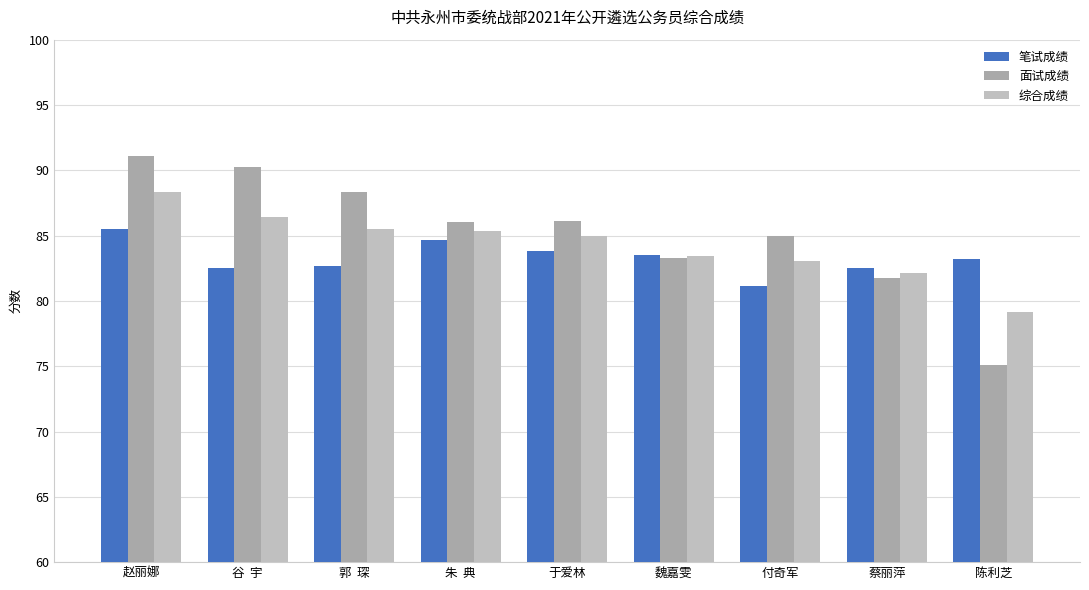

What is the label of the 9th bar from the right?

赵丽娜